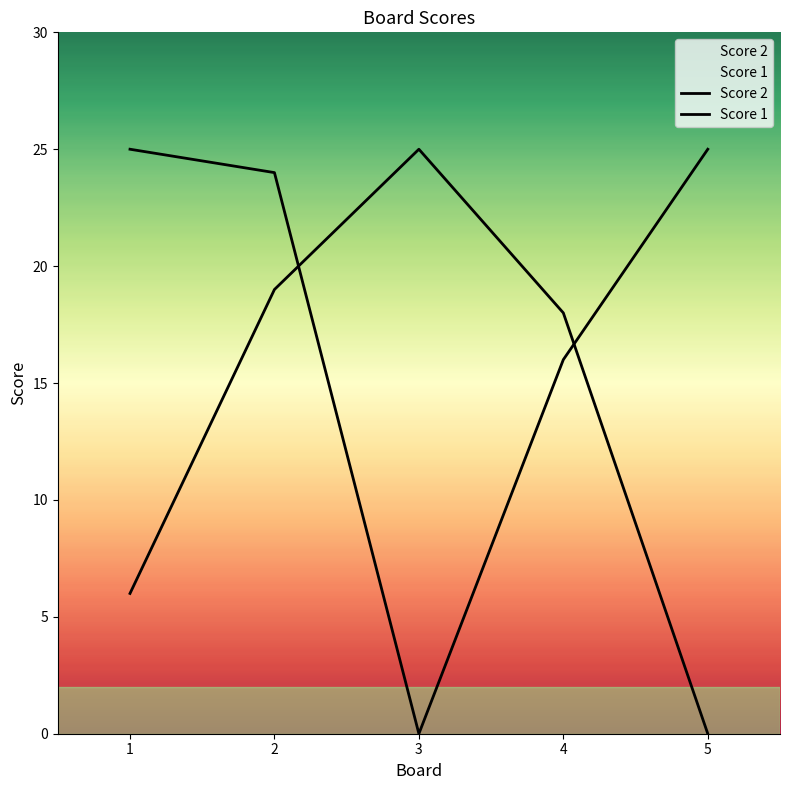

What is the difference between the maximum and minimum values in the Score 2 series?

25